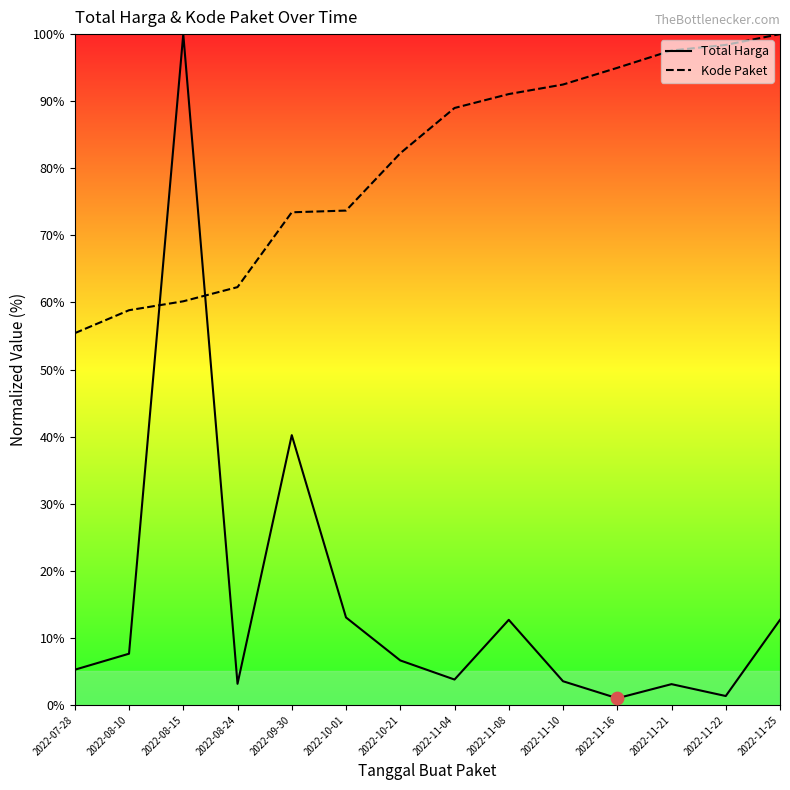

What are all the series names shown in the legend?

Total Harga, Kode Paket